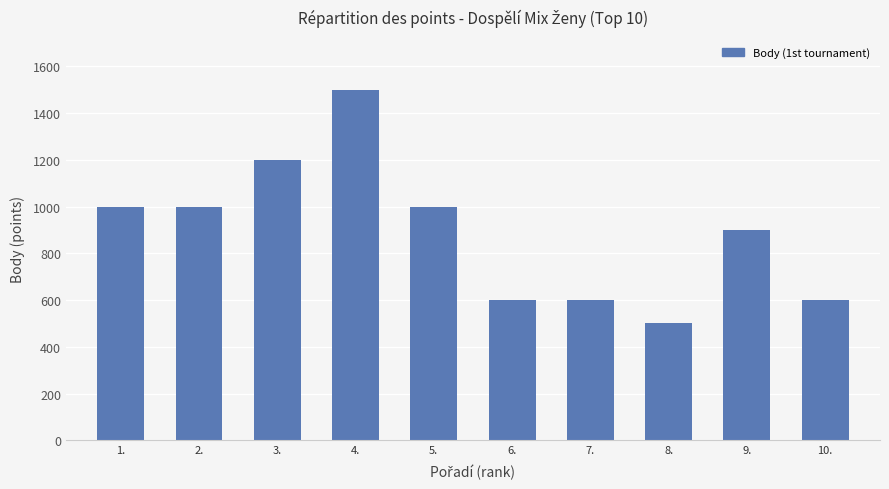

What is the ratio of the value at 6. to the value at 5.?

0.6